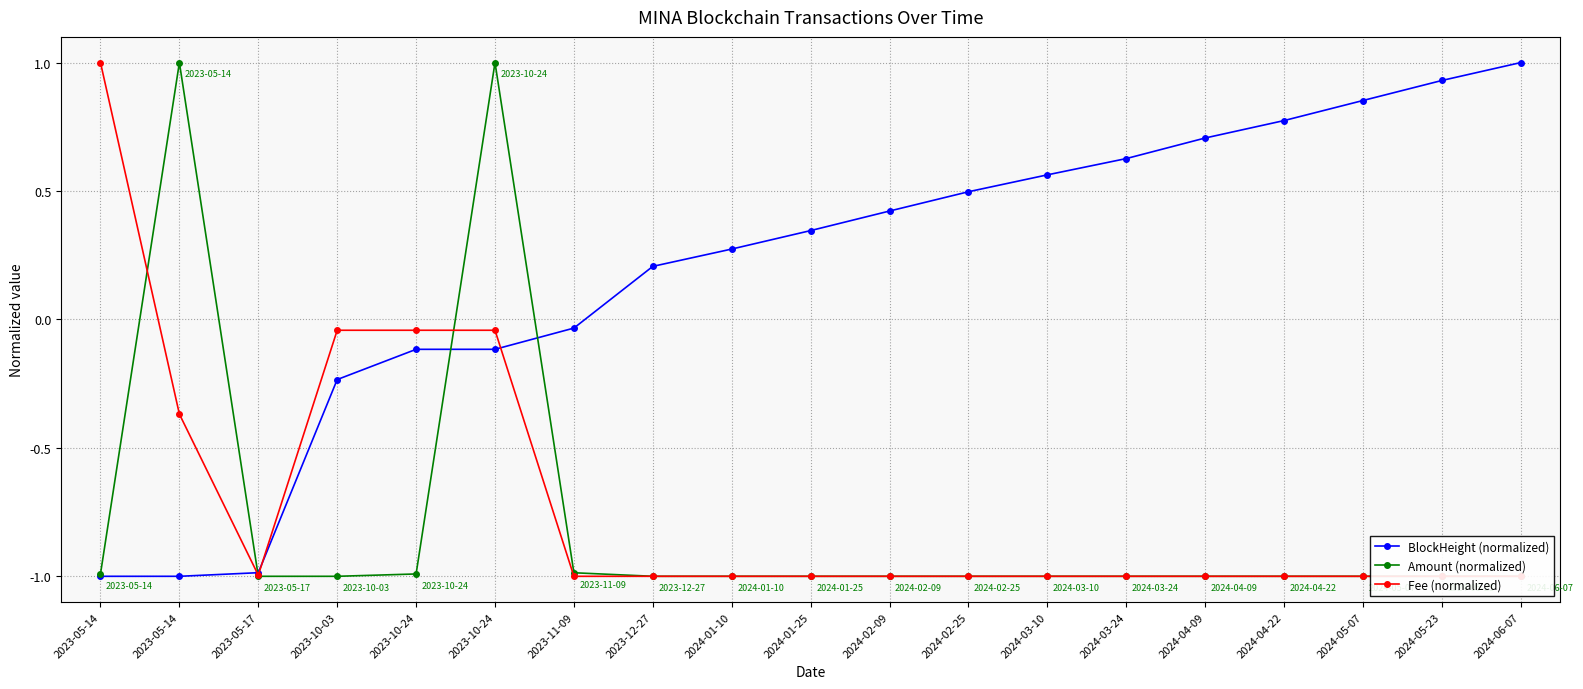

Is this an area chart (filled region under the line)?

No